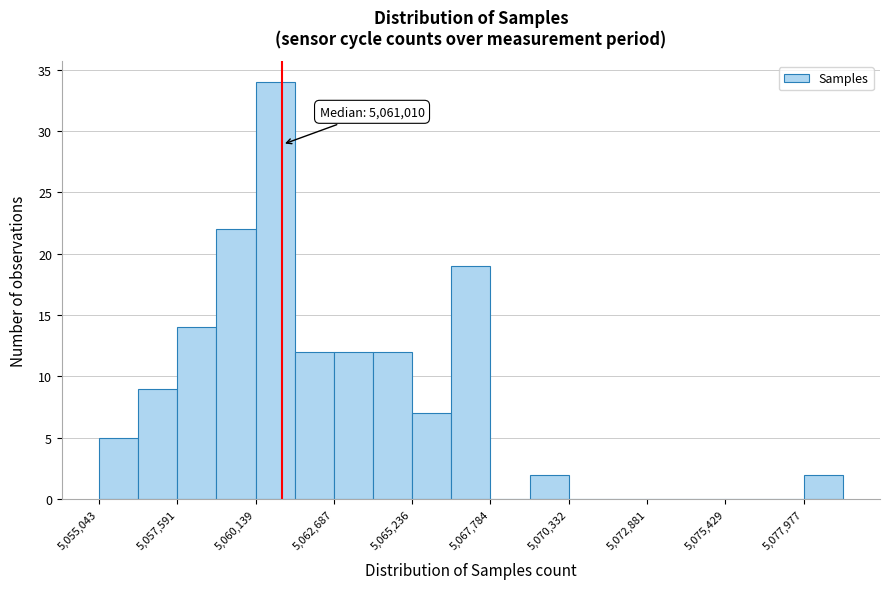

Around what value on the x-axis is the tallest bar? Give the approximate position of its centre, as read against the axis.

5061000